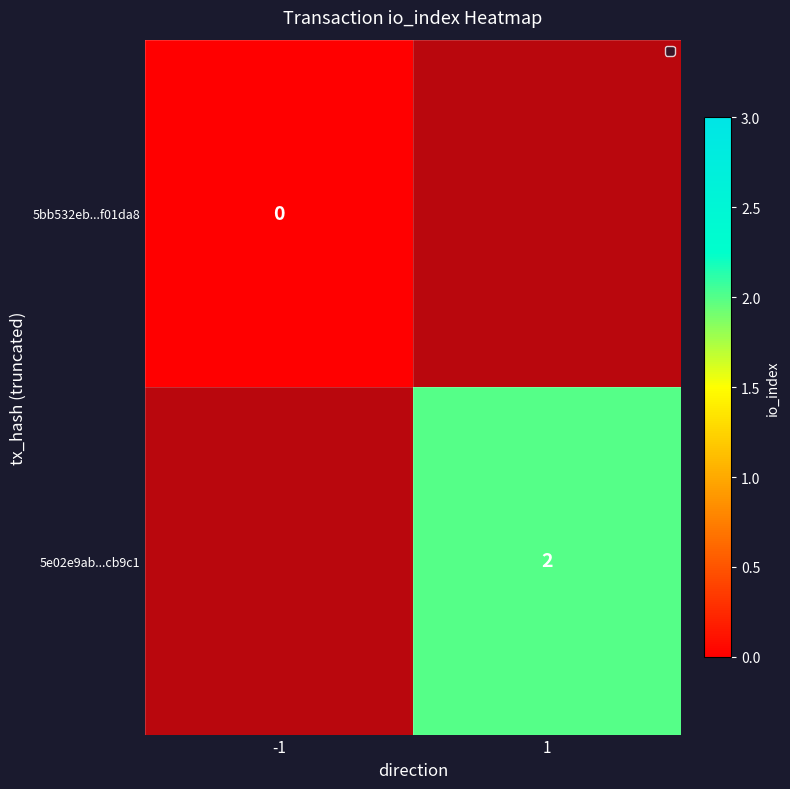

At -1, list the series in order from largest to smallest.

5bb532eb...f01da8, 5e02e9ab...cb9c1